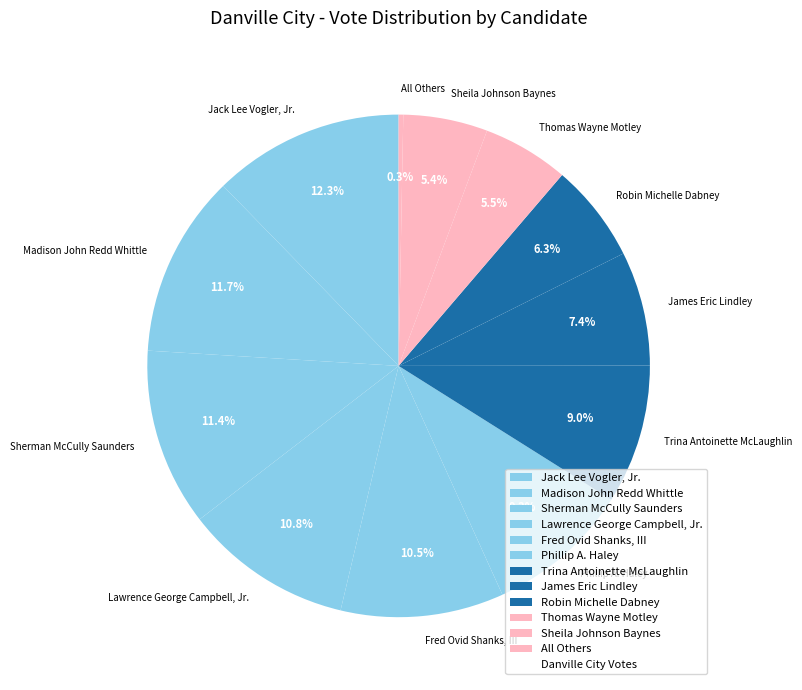

Which has a higher value, Fred Ovid Shanks, III or Robin Michelle Dabney?

Fred Ovid Shanks, III